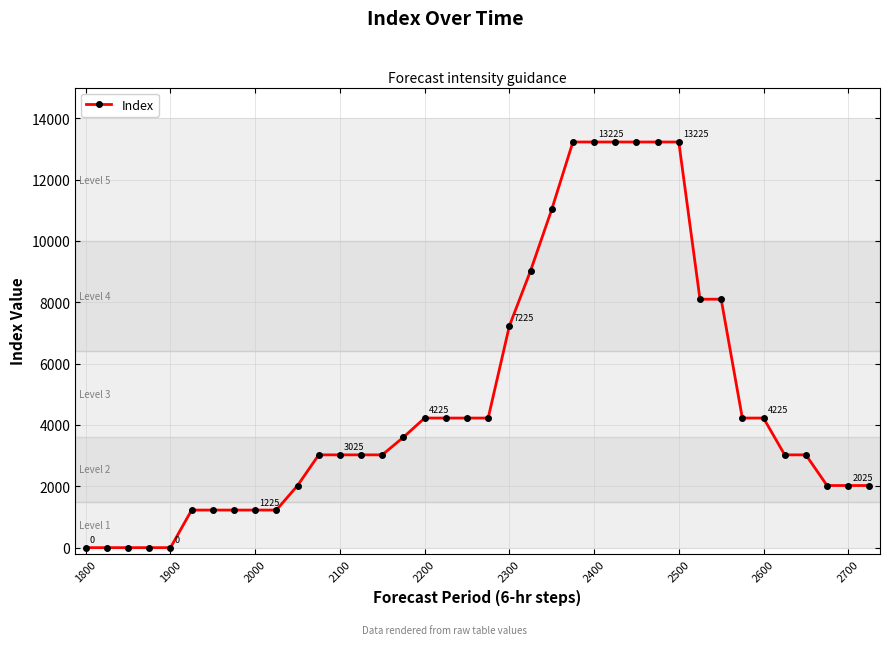

What is the difference between the maximum and minimum values?

13225